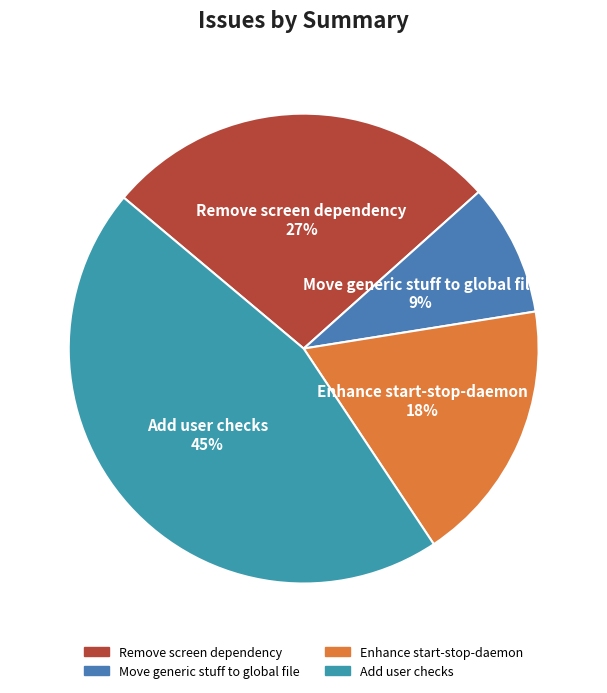

To the nearest percent, what is the combined percentage of Enhance start-stop-daemon and Add user checks?

64%